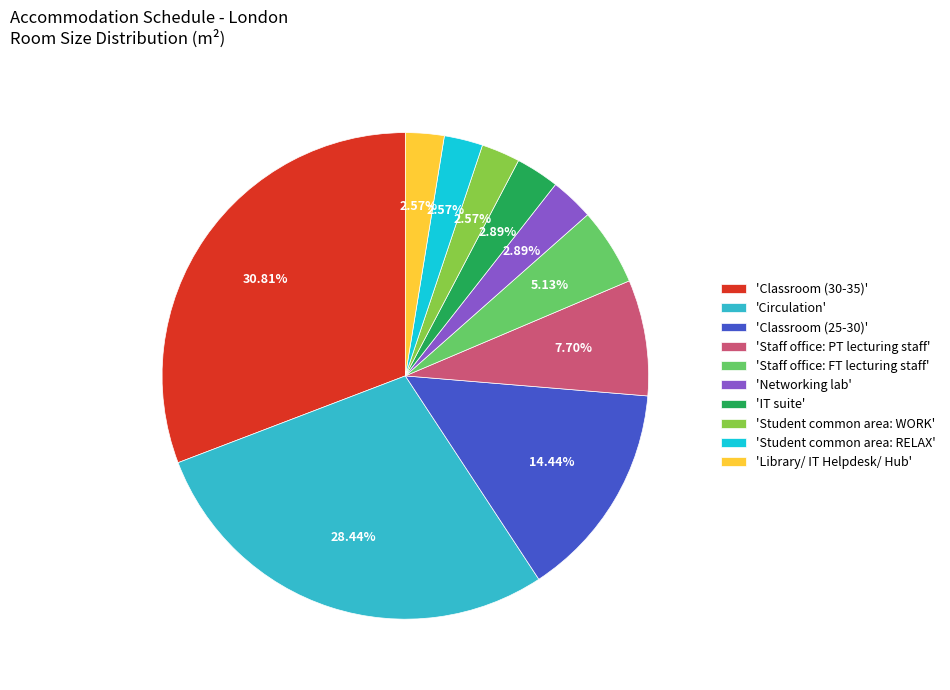

Which has a higher value, 'Classroom (30-35)' or 'Student common area: WORK'?

'Classroom (30-35)'